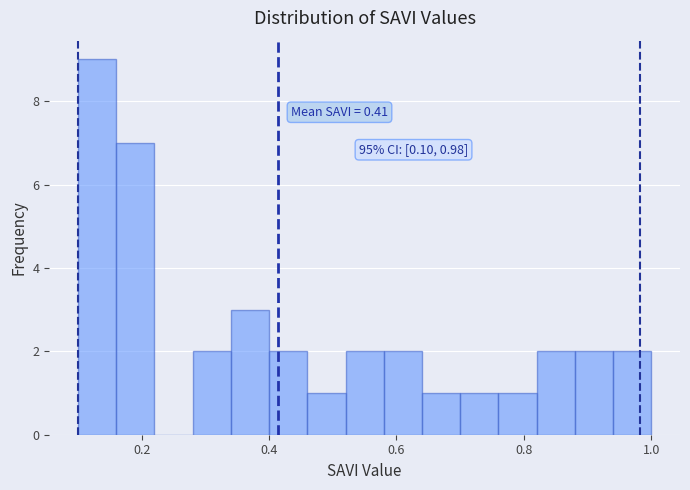

Around what value on the x-axis is the tallest bar? Give the approximate position of its centre, as read against the axis.

0.14